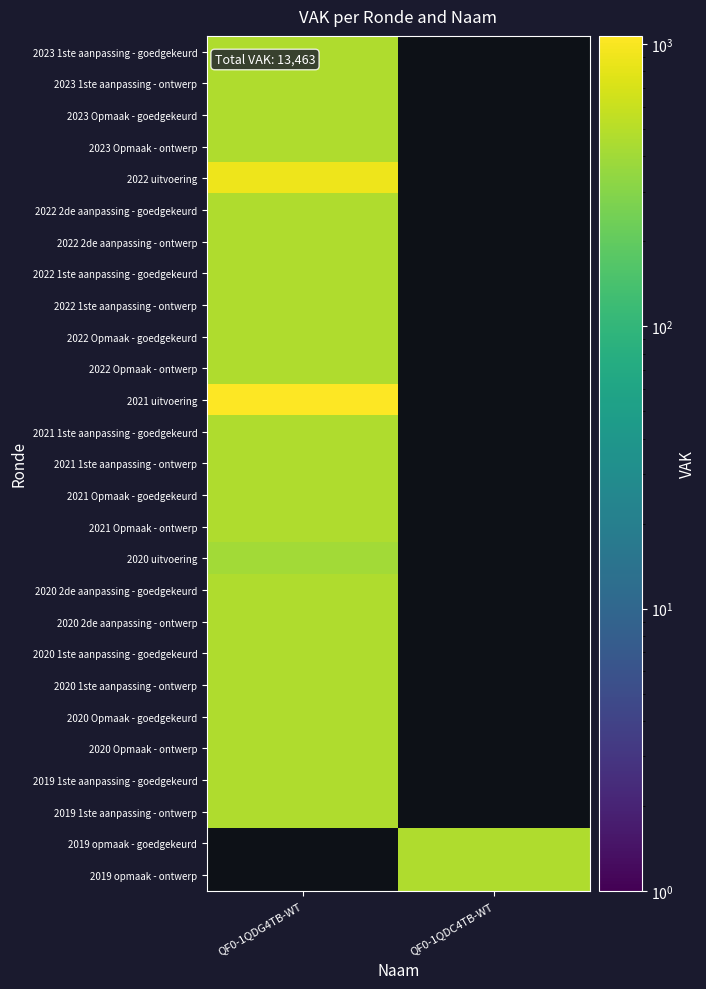

At QF0-1QDG4TB-WT, list the series in order from smallest to largest.

2020 uitvoering, 2023 1ste aanpassing - goedgekeurd, 2023 1ste aanpassing - ontwerp, 2023 Opmaak - goedgekeurd, 2023 Opmaak - ontwerp, 2022 2de aanpassing - goedgekeurd, 2022 2de aanpassing - ontwerp, 2022 1ste aanpassing - goedgekeurd, 2022 1ste aanpassing - ontwerp, 2022 Opmaak - goedgekeurd, 2022 Opmaak - ontwerp, 2021 1ste aanpassing - goedgekeurd, 2021 1ste aanpassing - ontwerp, 2021 Opmaak - goedgekeurd, 2021 Opmaak - ontwerp, 2020 2de aanpassing - goedgekeurd, 2020 2de aanpassing - ontwerp, 2020 1ste aanpassing - goedgekeurd, 2020 1ste aanpassing - ontwerp, 2020 Opmaak - goedgekeurd, 2020 Opmaak - ontwerp, 2019 1ste aanpassing - goedgekeurd, 2019 1ste aanpassing - ontwerp, 2022 uitvoering, 2021 uitvoering, 2019 opmaak - goedgekeurd, 2019 opmaak - ontwerp